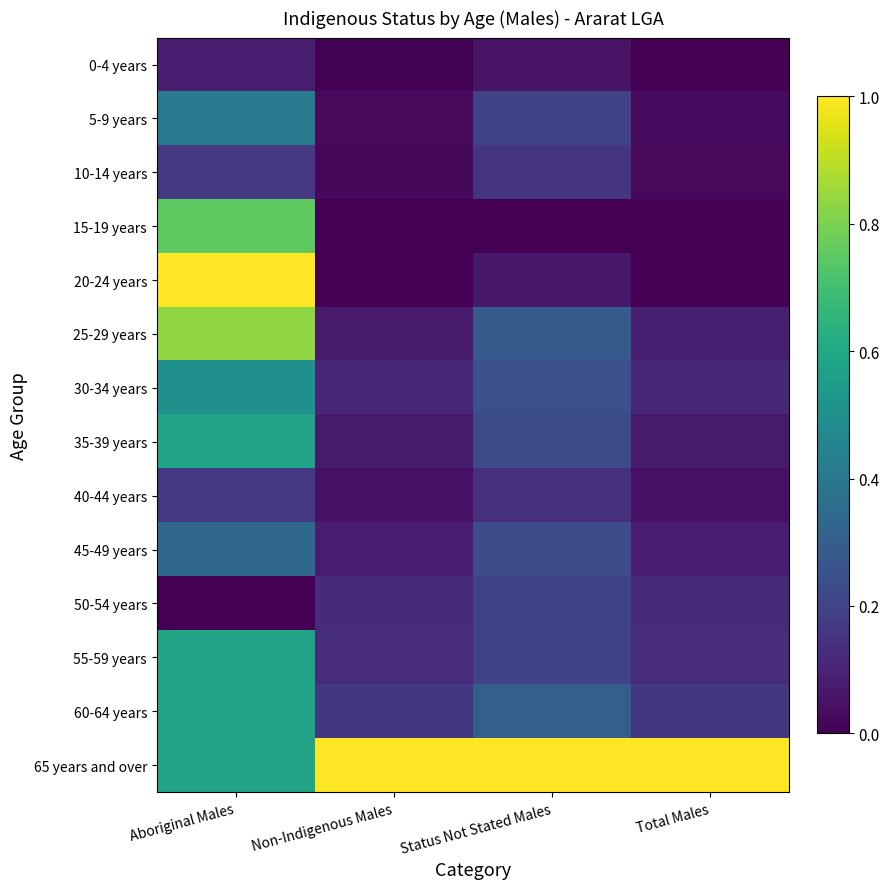

Is it true that 0-4 years equals 0.0 at Total Males?

False